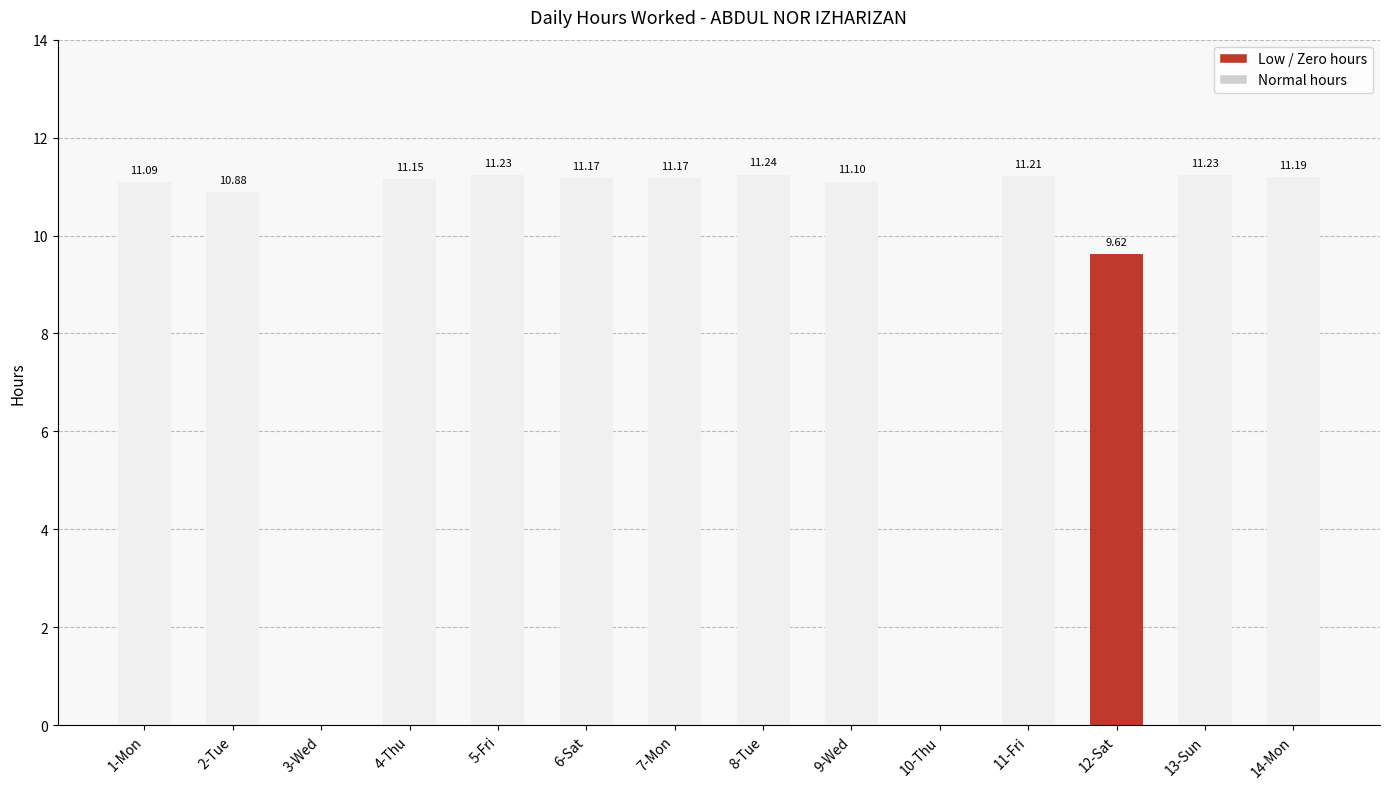

Rank the categories by value from lowest to highest.

3-Wed, 10-Thu, 12-Sat, 2-Tue, 1-Mon, 9-Wed, 4-Thu, 6-Sat, 7-Mon, 14-Mon, 11-Fri, 5-Fri, 13-Sun, 8-Tue